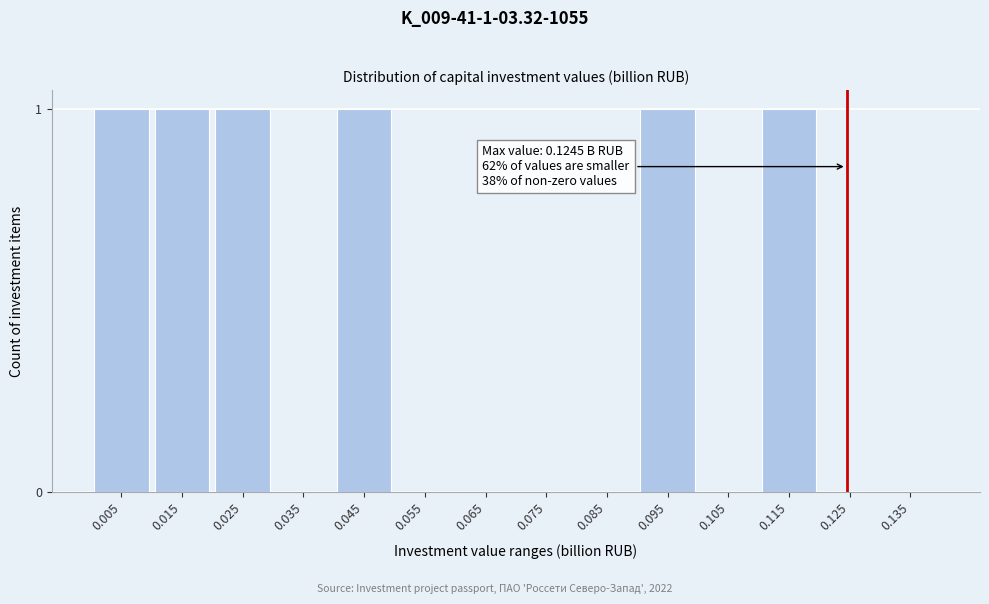

Reading left to right, what are all the values shown in this chart?

0.005=1	0.015=1	0.025=1	0.035=0	0.045=1	0.055=0	0.065=0	0.075=0	0.085=0	0.095=1	0.105=0	0.115=1	0.125=0	0.135=0